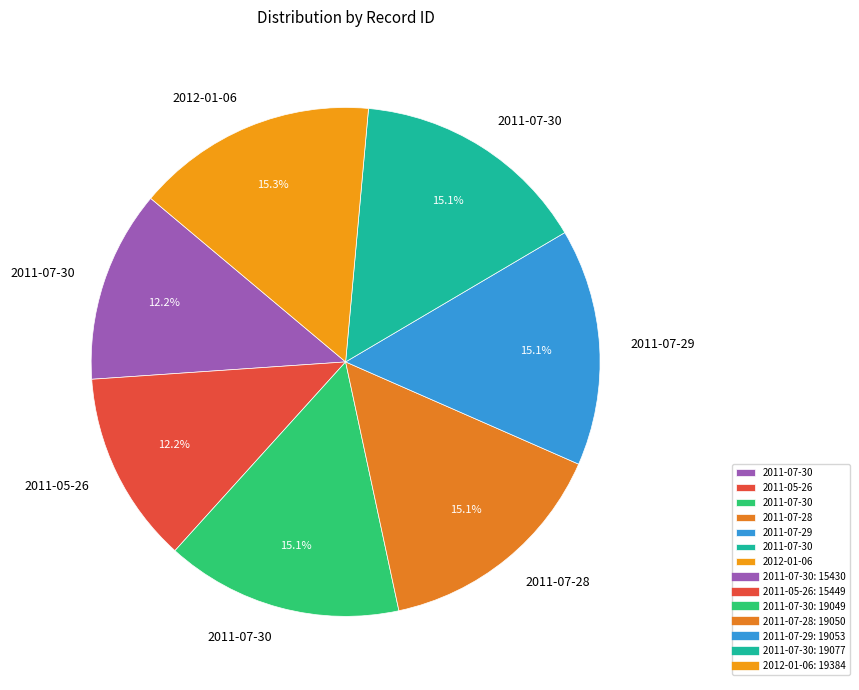

How many segments does this pie chart have?

7